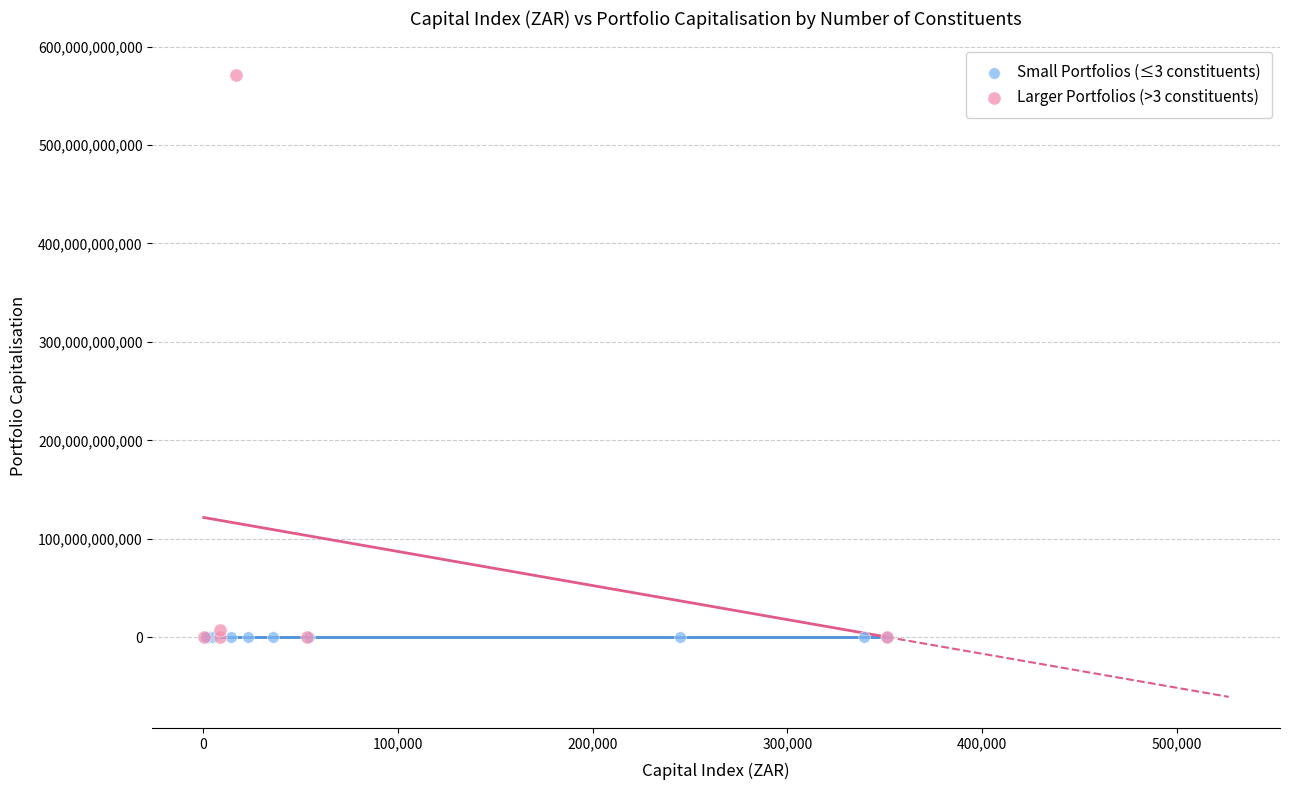

Which series reaches the maximum Y coordinate?

Larger Portfolios (>3 constituents)